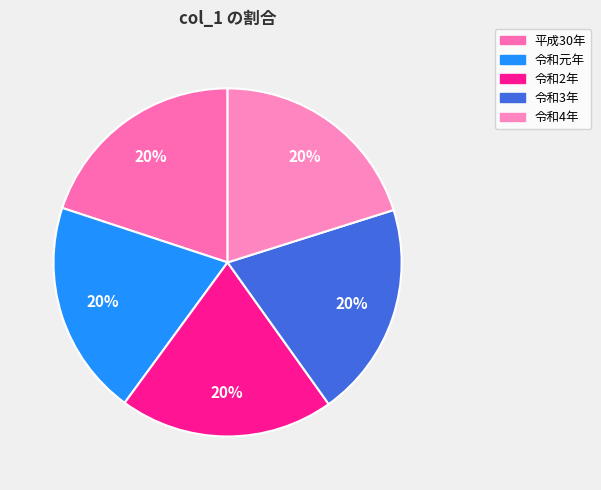

Count the number of slices in the pie.

5